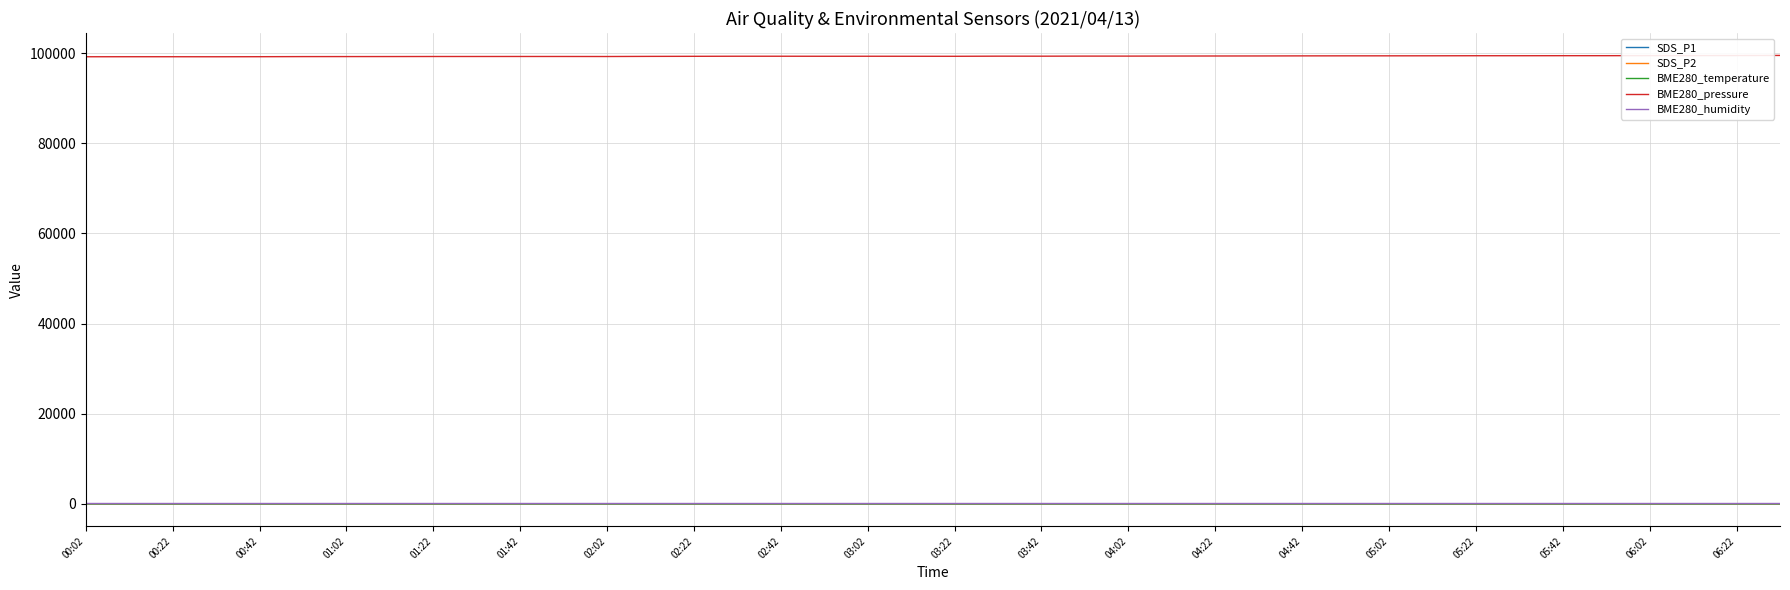

True or false: BME280_pressure and BME280_humidity cross at least once.

False